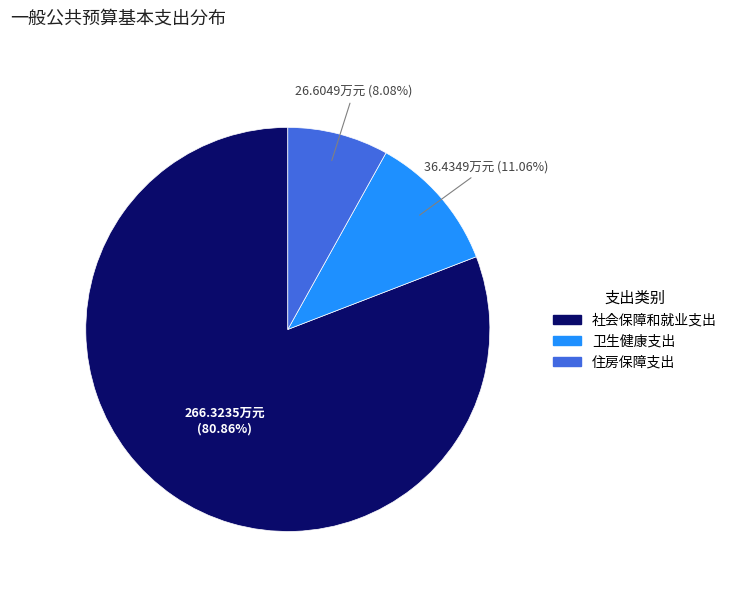

What is the ratio of the value at 住房保障支出 to the value at 卫生健康支出?

0.7